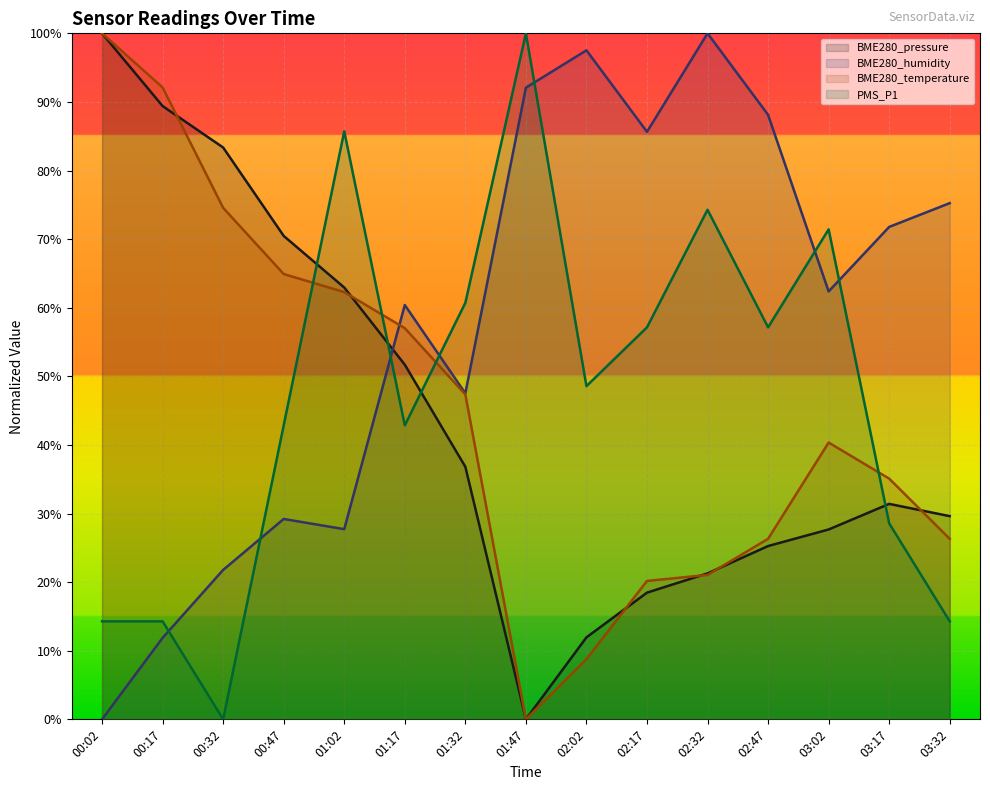

Reading left to right, what are all the values shown in this chart?

BME280_pressure: 100.0	89.4	83.4	70.5	62.9	51.7	36.8	0.0	12.0	18.5	21.3	25.3	27.7	31.4	29.6
BME280_humidity: 0.0	11.9	21.8	29.2	27.7	60.4	47.5	92.1	97.5	85.6	100.0	88.1	62.4	71.8	75.2
BME280_temperature: 100.0	92.1	74.6	64.9	62.3	57.0	47.4	0.0	8.8	20.2	21.1	26.3	40.4	35.1	26.3
PMS_P1: 14.3	14.3	0.0	42.9	85.7	42.9	60.7	100.0	48.6	57.1	74.3	57.1	71.4	28.6	14.3